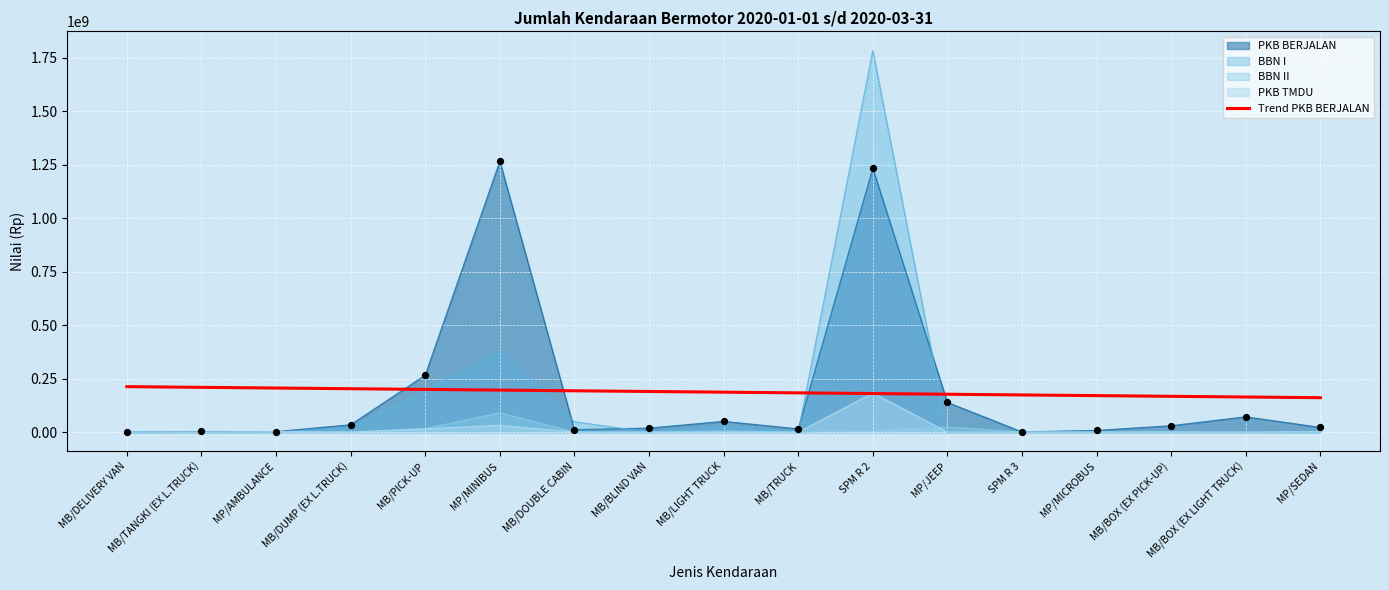

Which series has the widest spread of values?

BBN I